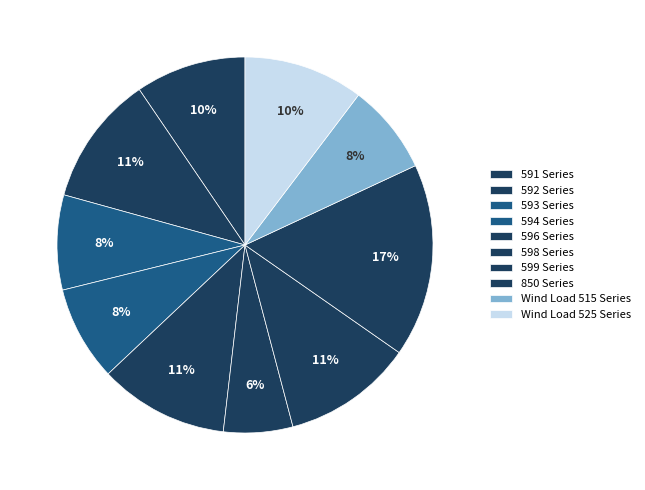

What is the change in value from 596 Series to Wind Load 515 Series?

-5.3